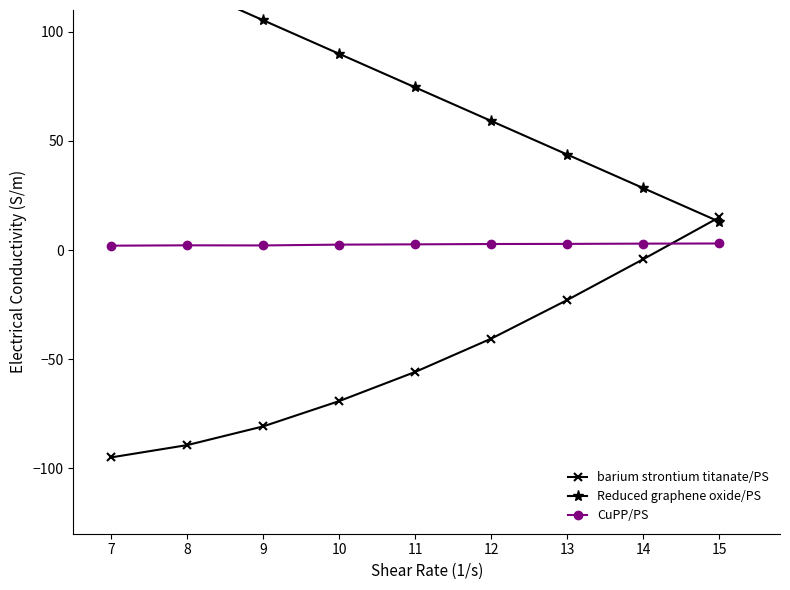

True or false: barium strontium titanate/PS has a value of -69.2 at 10.

True